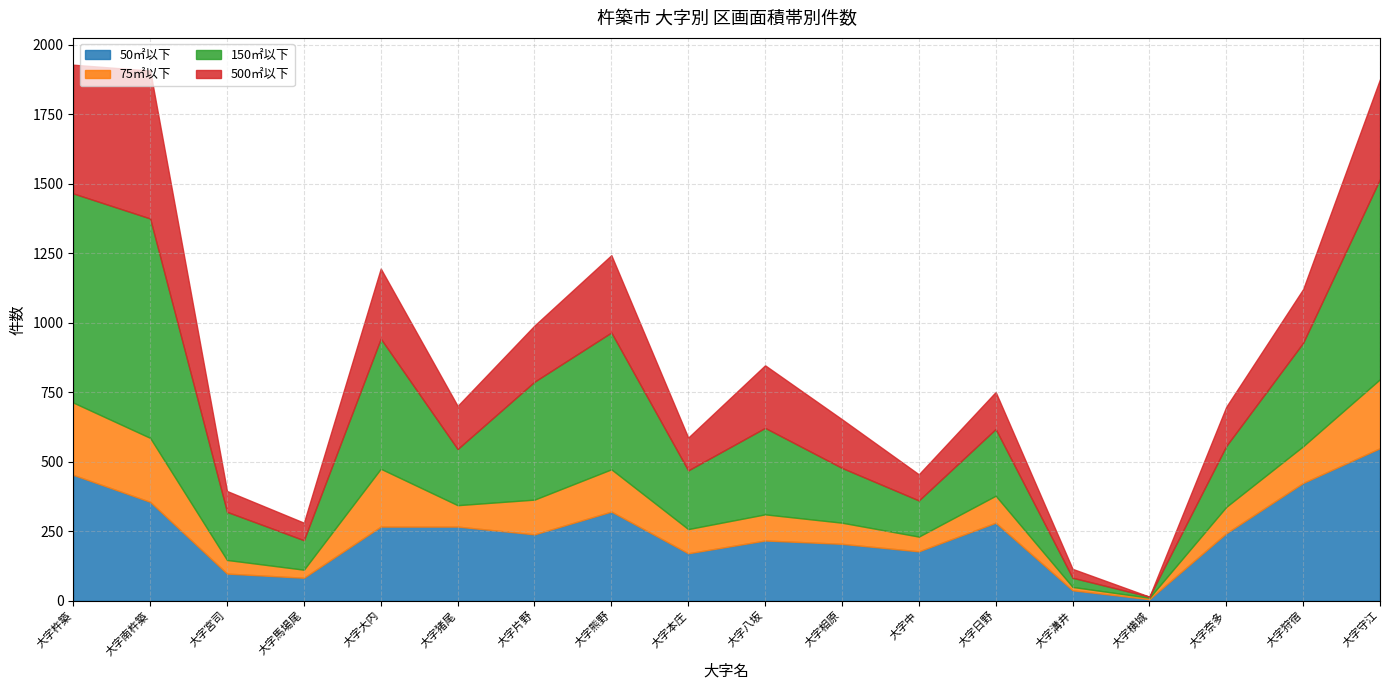

Is it true that 50㎡以下 equals 243 at 大字奈多?

True